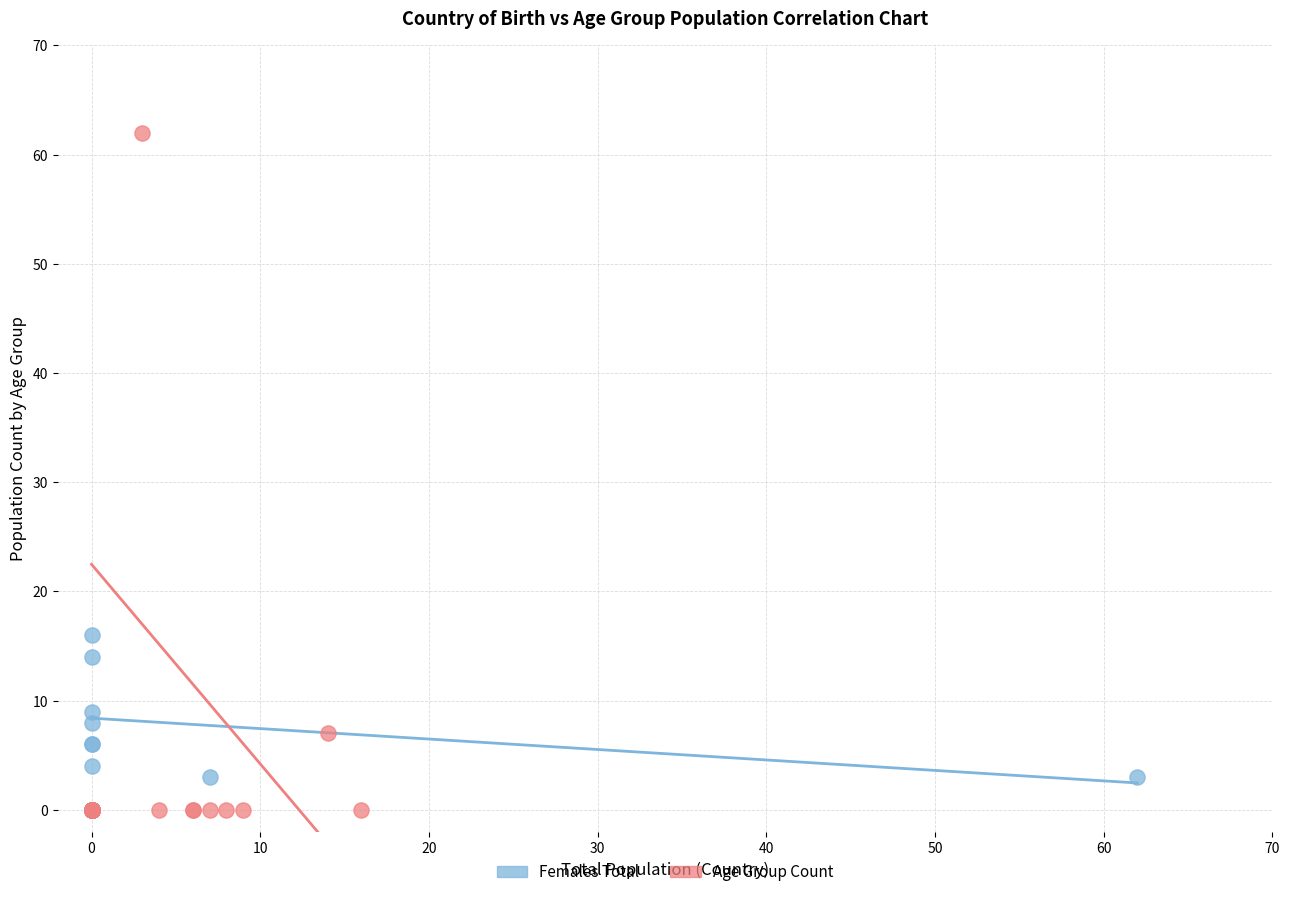

Which series reaches the maximum Y coordinate?

Age Group Count